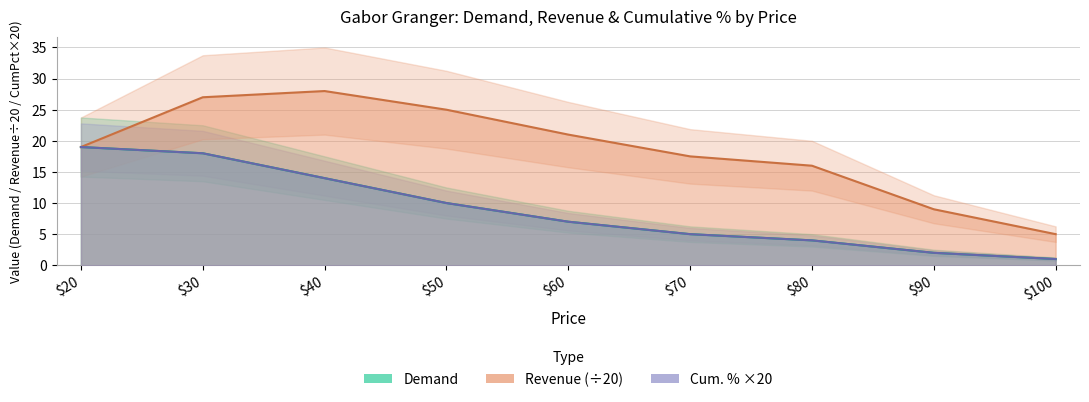

What is the difference between the maximum and minimum values in the Demand series?

18.0